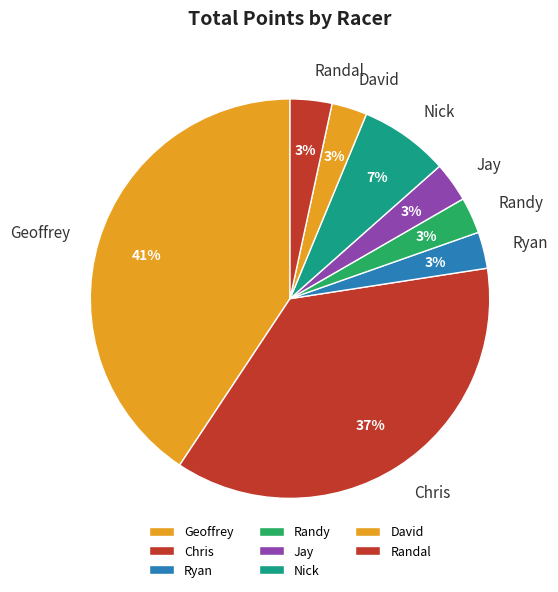

To the nearest percent, what is the difference between the largest and smallest slice percentages?

38%